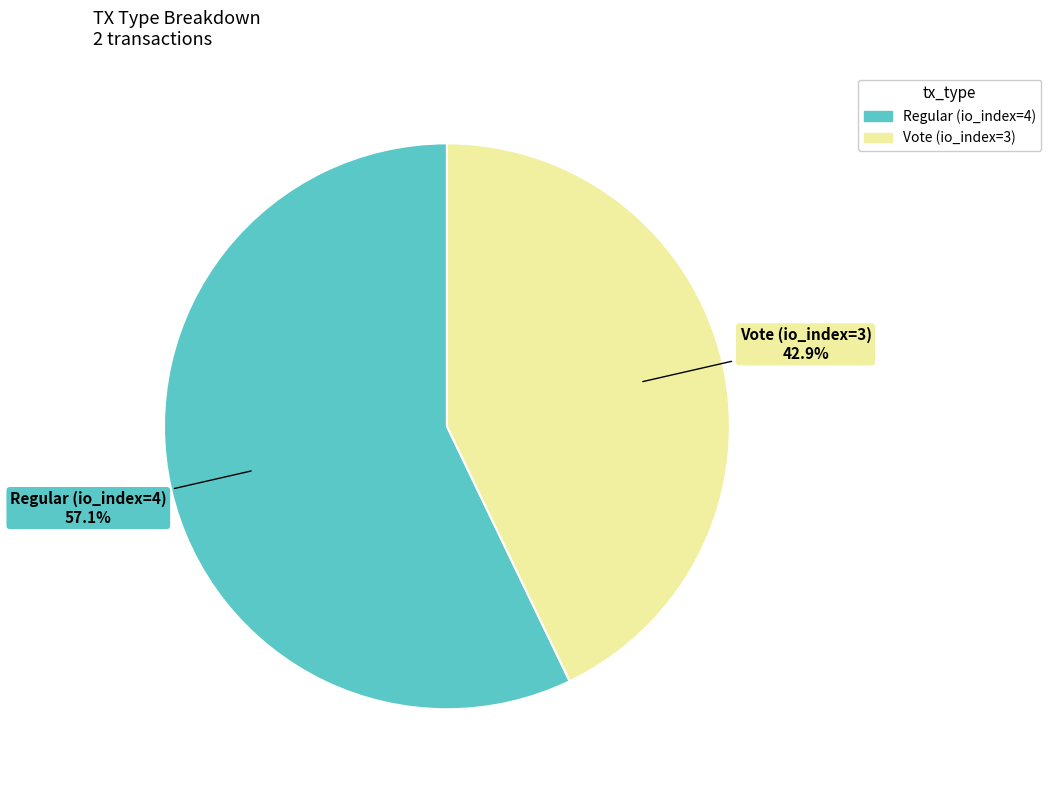

To the nearest percent, what is the difference between the largest and smallest slice percentages?

14%